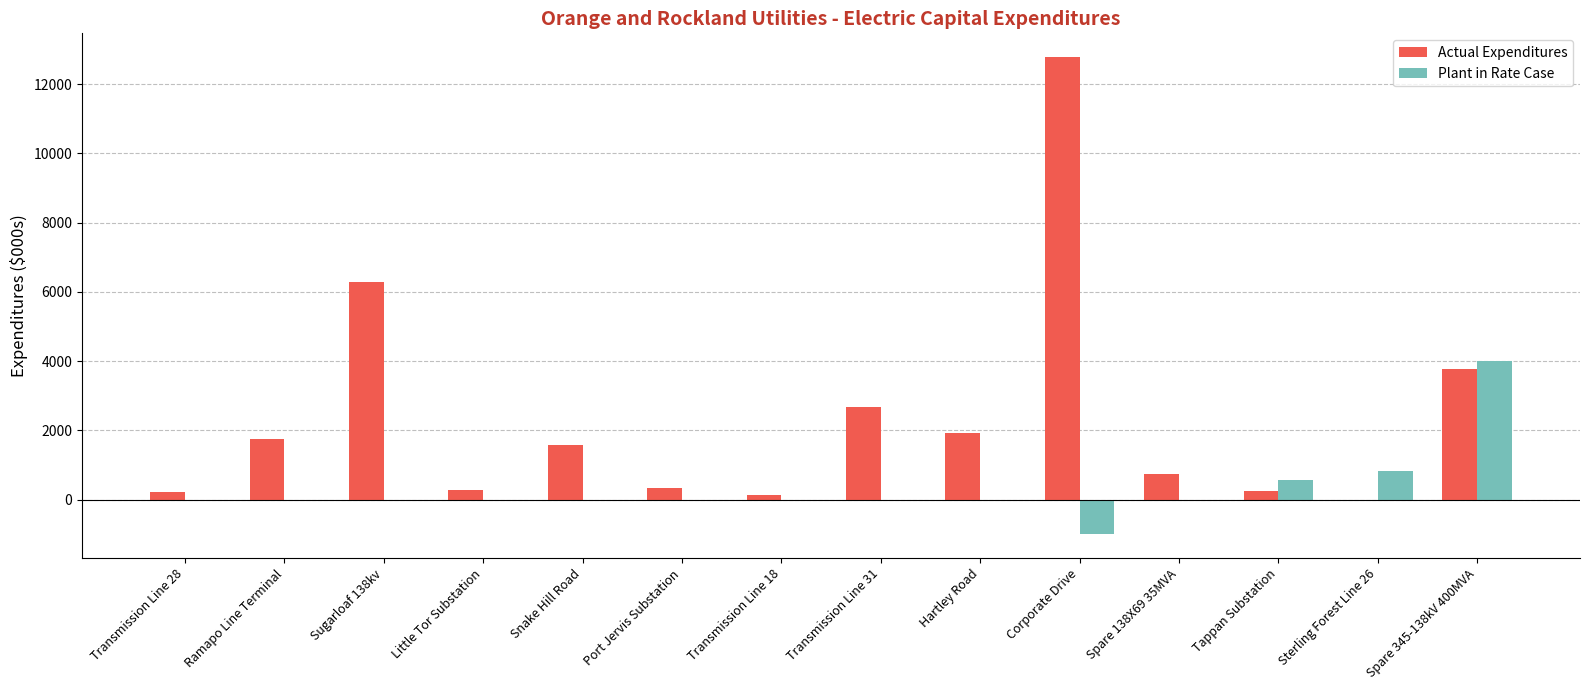

Is the value of Plant in Rate Case at Ramapo Line Terminal greater than the value of Actual Expenditures at Spare 138X69 35MVA?

No